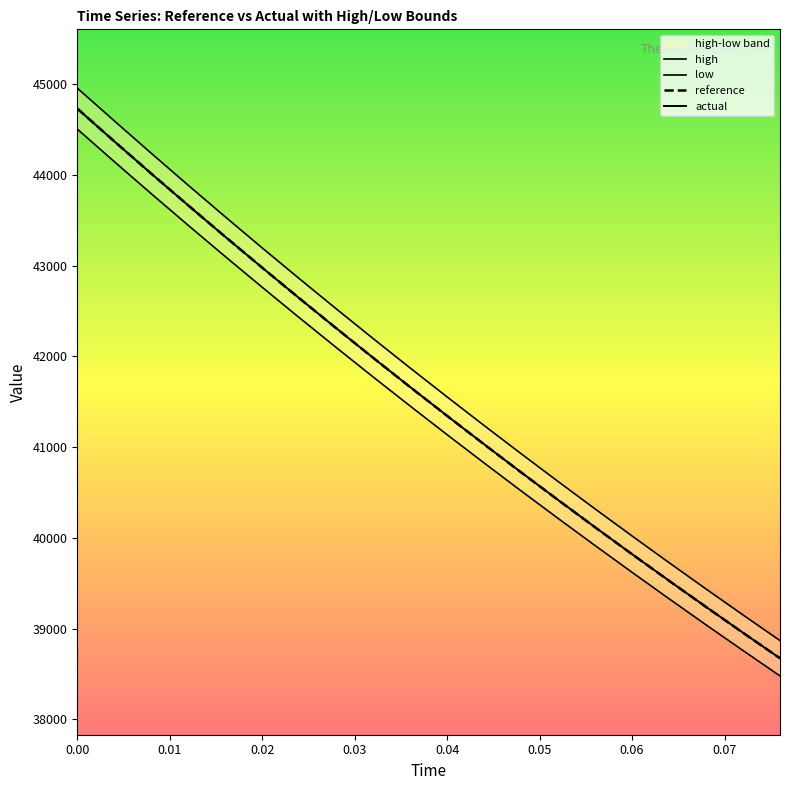

How many distinct data groups are displayed?

4